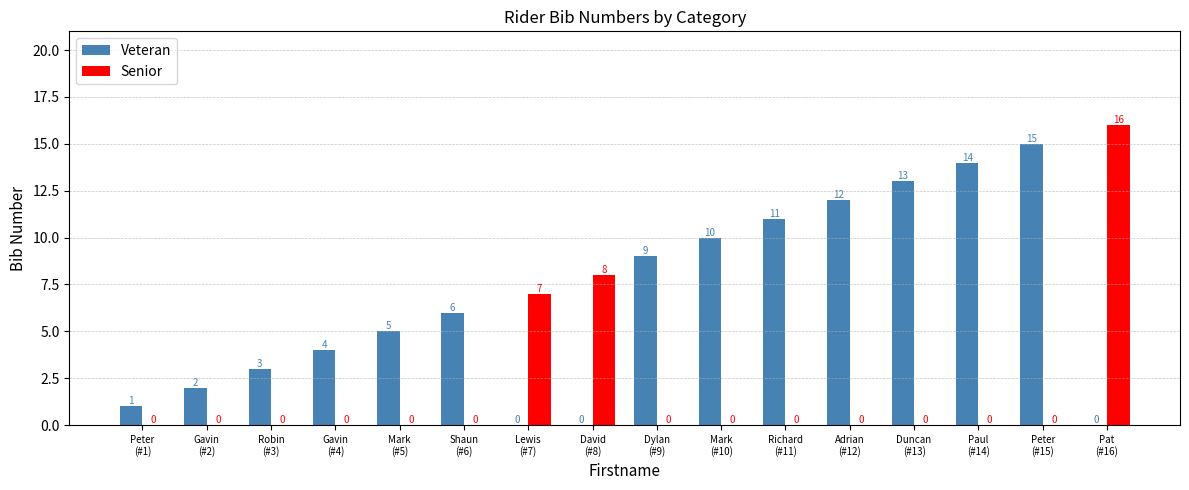

True or false: Veteran has a value of 11 at Richard
(#11).

True